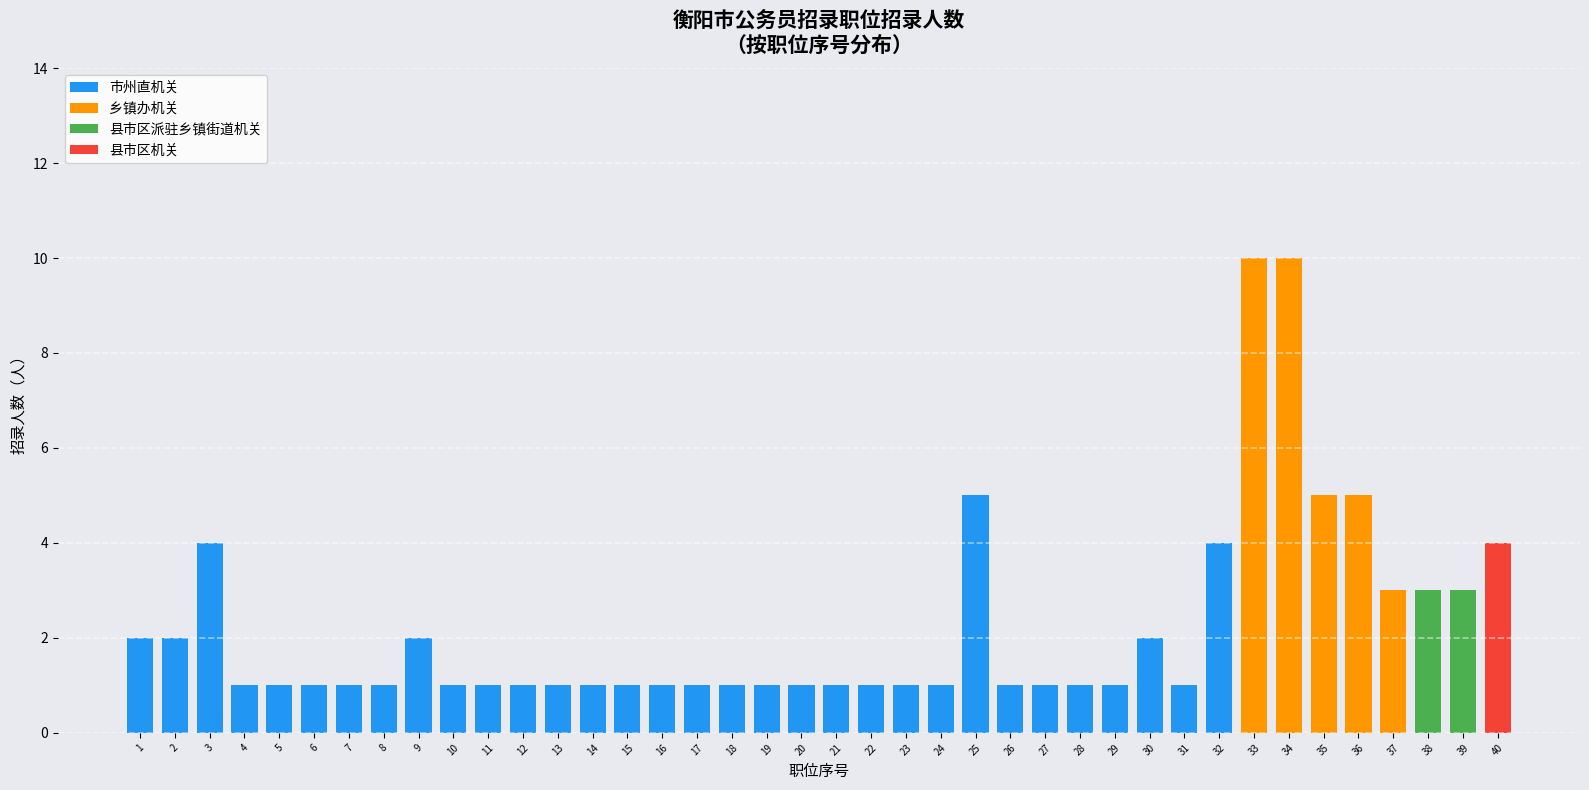

Are the bars grouped side by side (vs. stacked)?

No